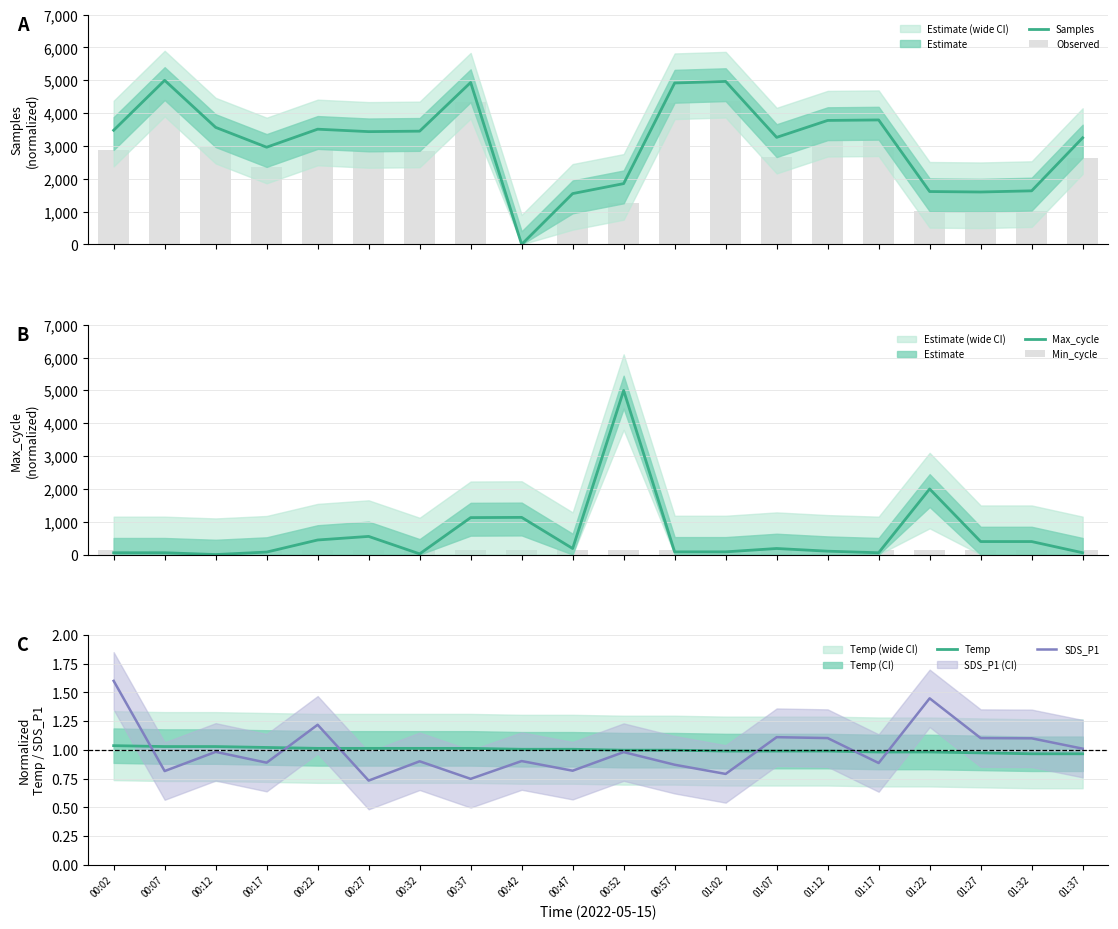

What is the label of the 2nd bar from the left?

00:07